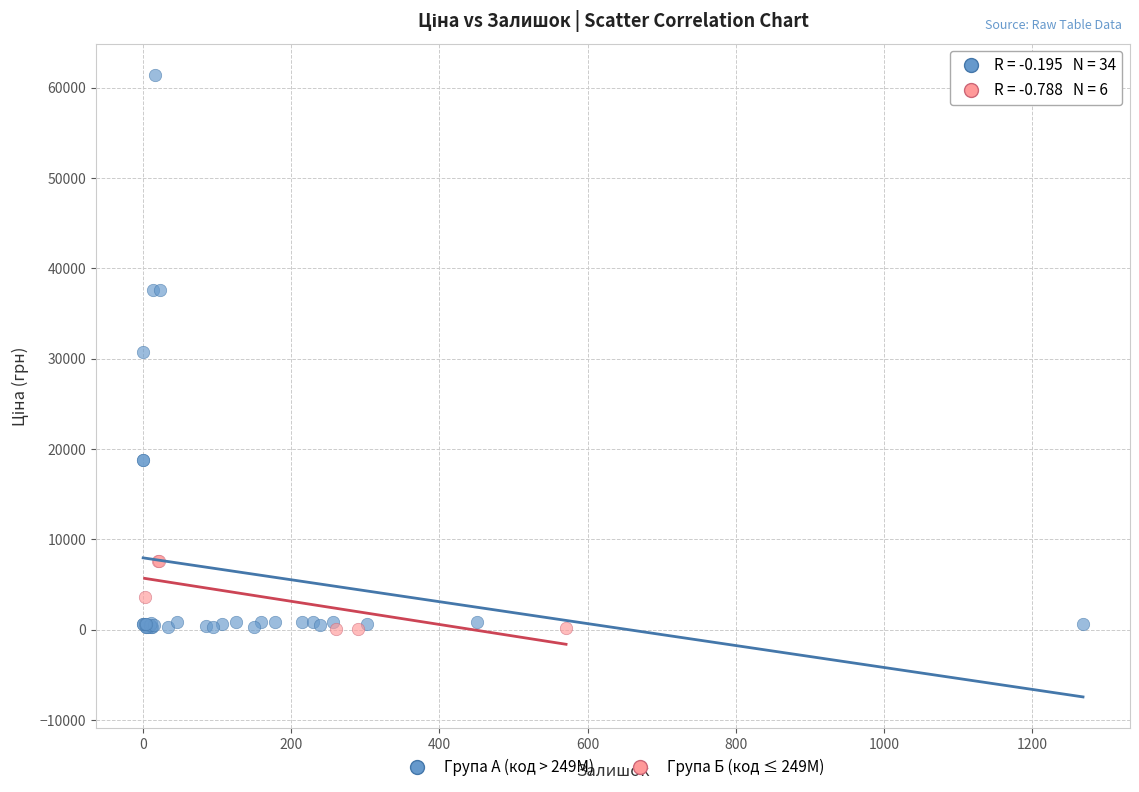

Which series has the largest Y range (max minus min)?

Група А (код > 249M)